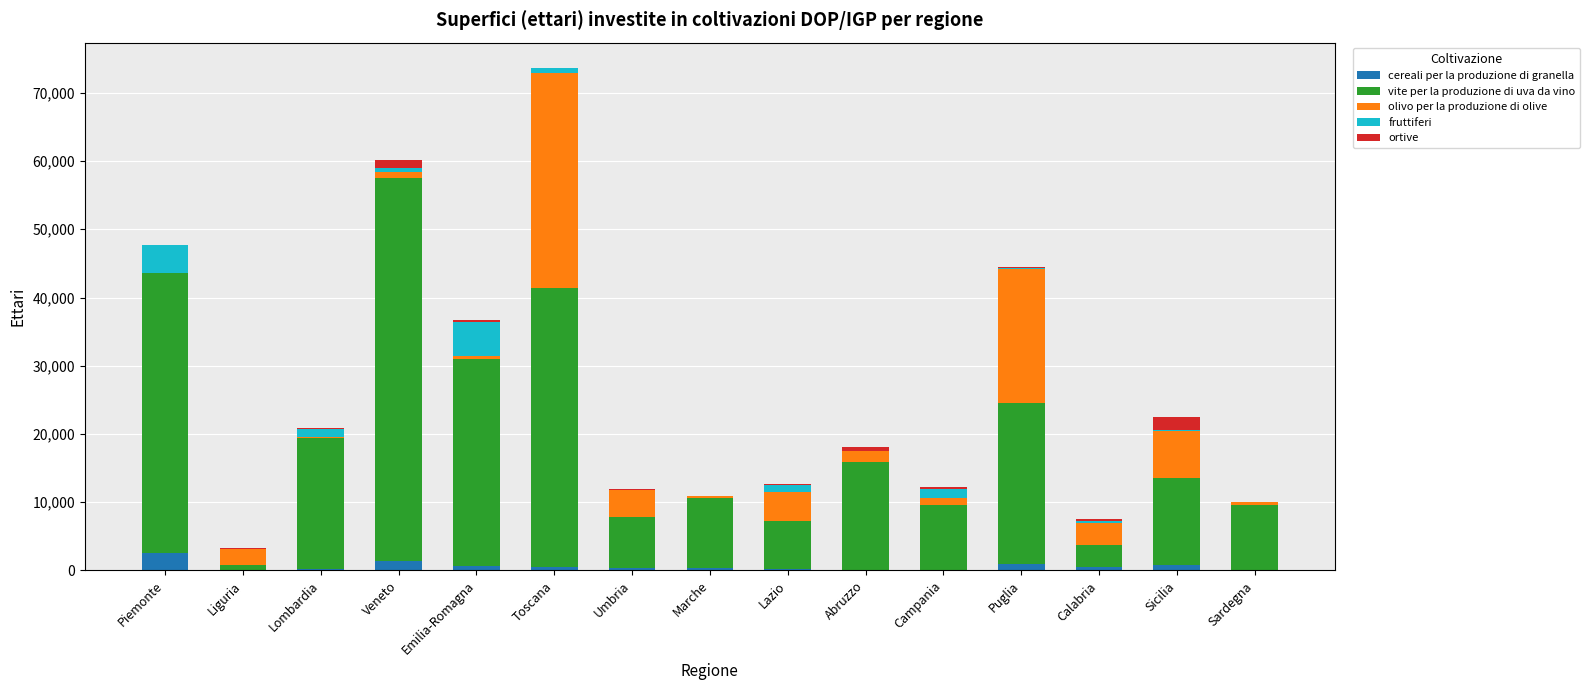

What is the highest value of the cereali per la produzione di granella series?

2538.7